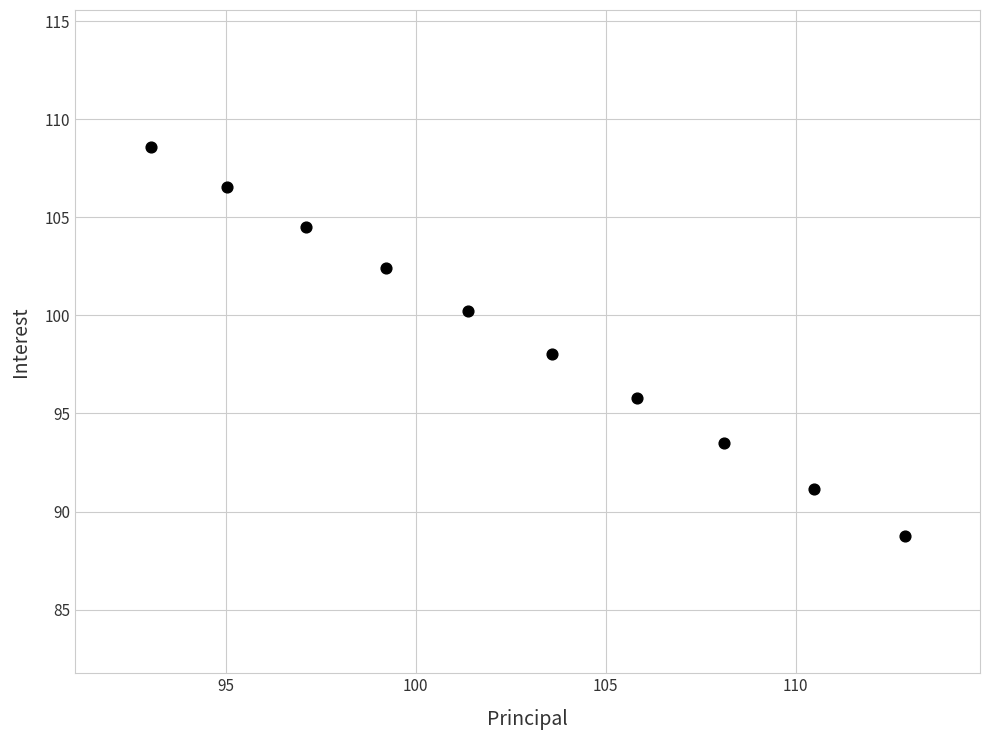

What is the average Y value?

98.9